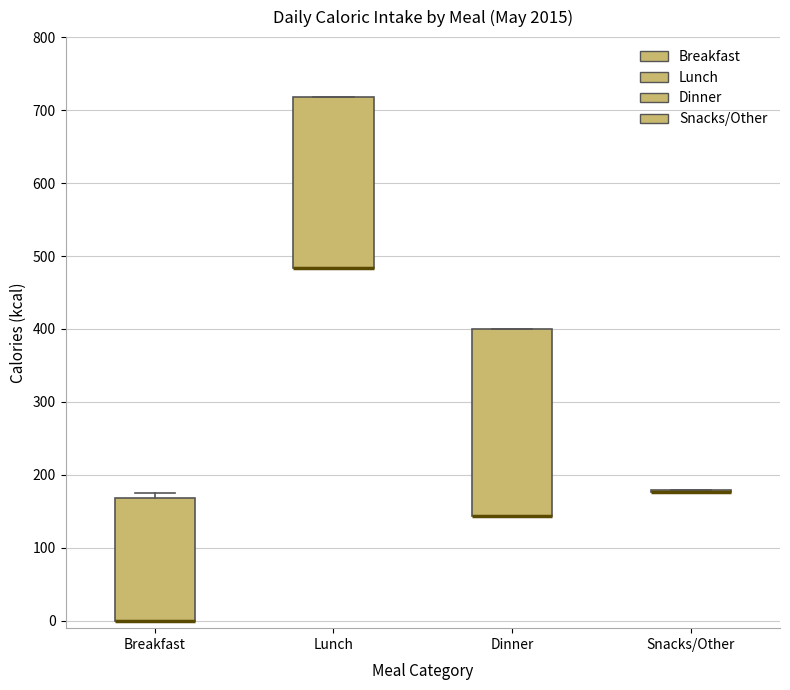

Where is the upper edge of the box for Dinner on the y-axis? The values are not printed on the chart, so give them approximately, as read against the axis.

400